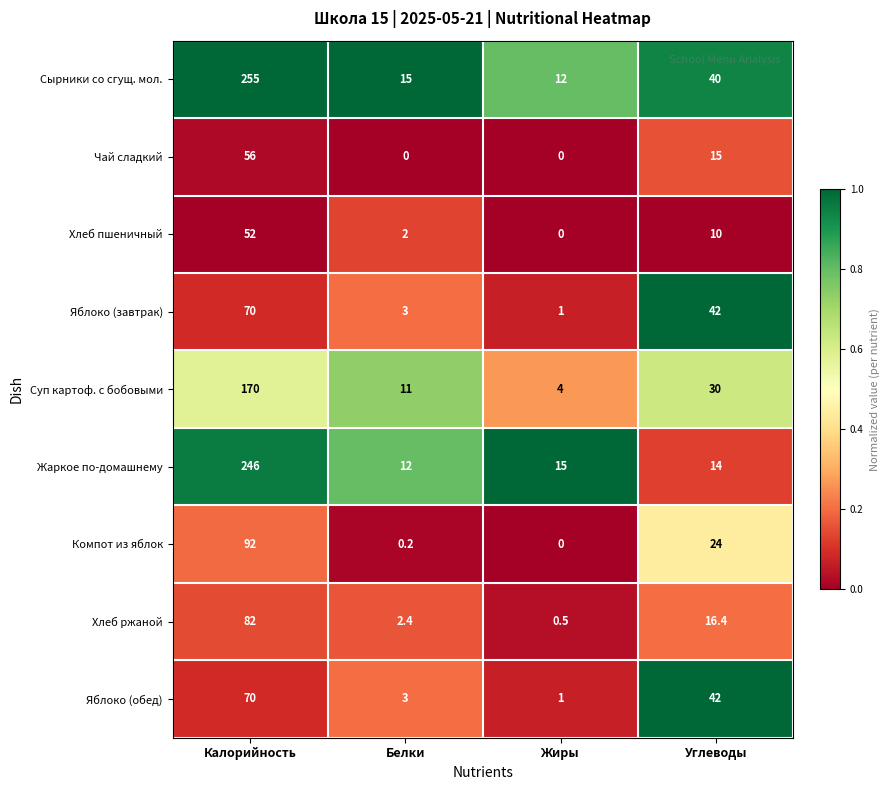

Is it true that Хлеб ржаной equals 50.7 at Калорийность?

False